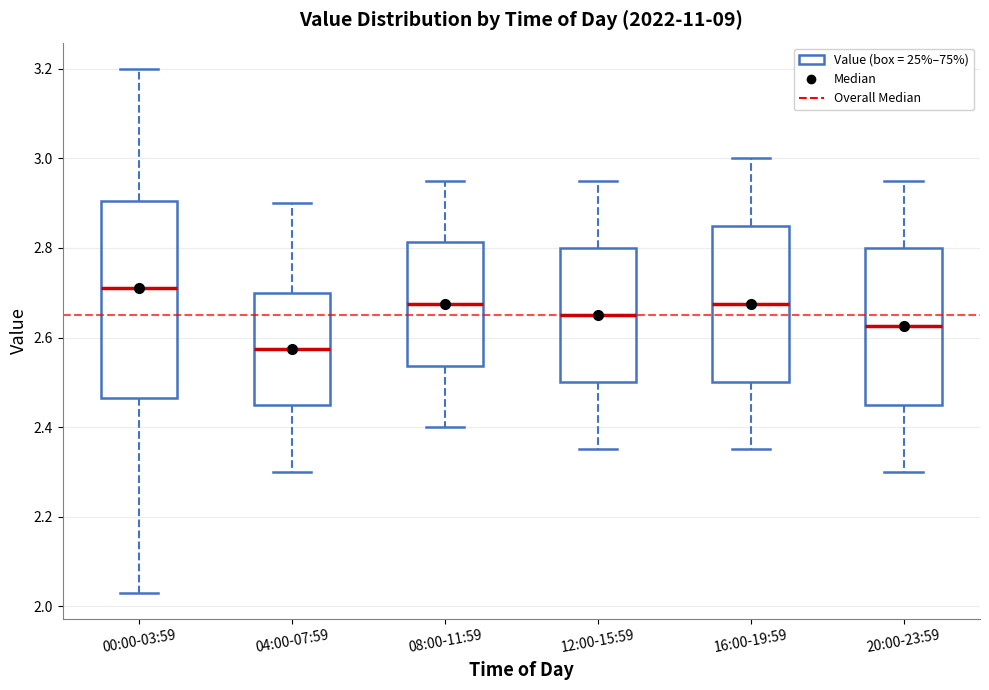

Where is the upper edge of the box for 12:00-15:59 on the y-axis? The values are not printed on the chart, so give them approximately, as read against the axis.

2.80